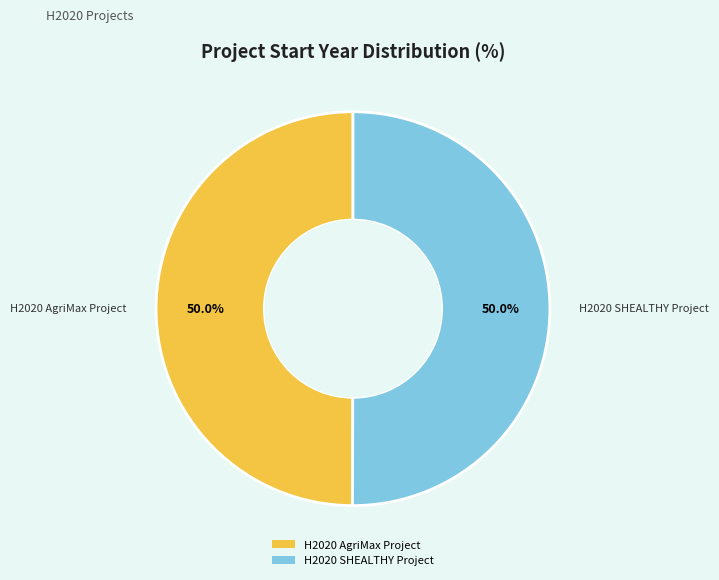

Count the number of slices in the pie.

2